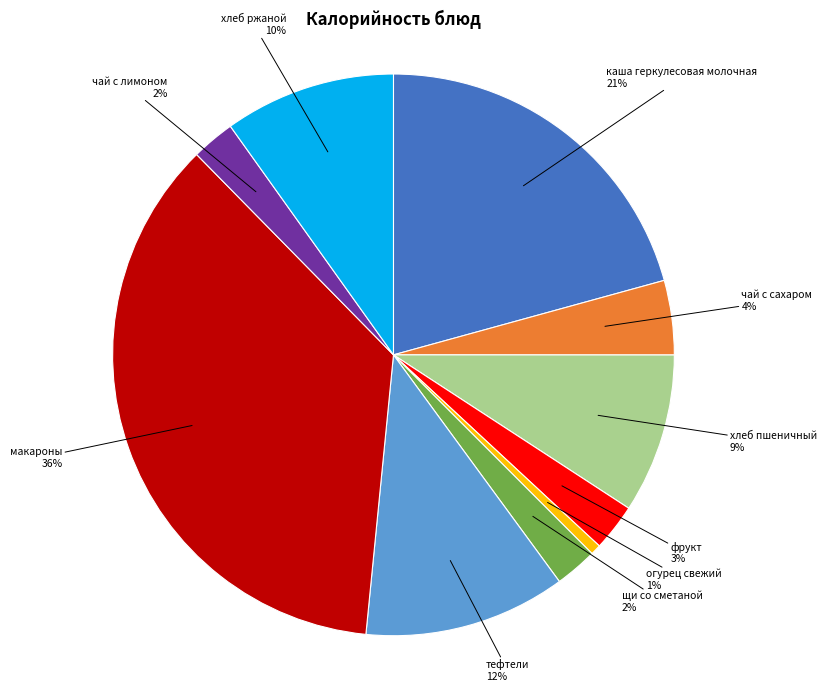

Is there any slice that represents more than half of the pie?

No